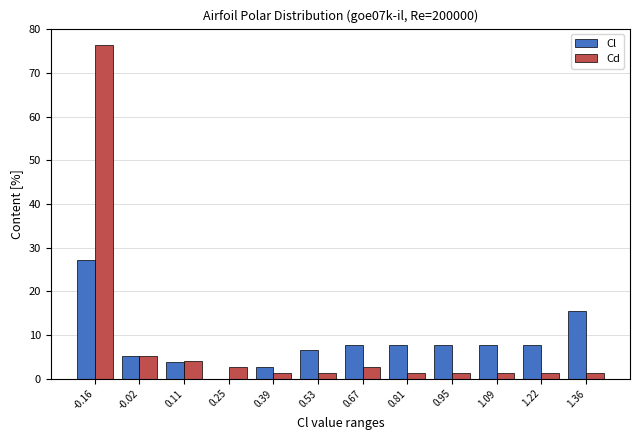

Reading left to right, transcribe this chart: for each range on the x-axis, give the height of each series' bar. Neither the bar edges nor the heights are printed on the chart, so give them approximately, as read against the axes.

-0.24 to -0.10: Cl=27	Cd=76
-0.10 to 0.04: Cl=5	Cd=5
0.04 to 0.18: Cl=4	Cd=4
0.18 to 0.32: Cl=0	Cd=3
0.32 to 0.46: Cl=3	Cd=1
0.46 to 0.60: Cl=6	Cd=1
0.60 to 0.74: Cl=8	Cd=3
0.74 to 0.88: Cl=8	Cd=1
0.88 to 1.02: Cl=8	Cd=1
1.02 to 1.16: Cl=8	Cd=1
1.16 to 1.30: Cl=8	Cd=1
1.30 to 1.44: Cl=16	Cd=1